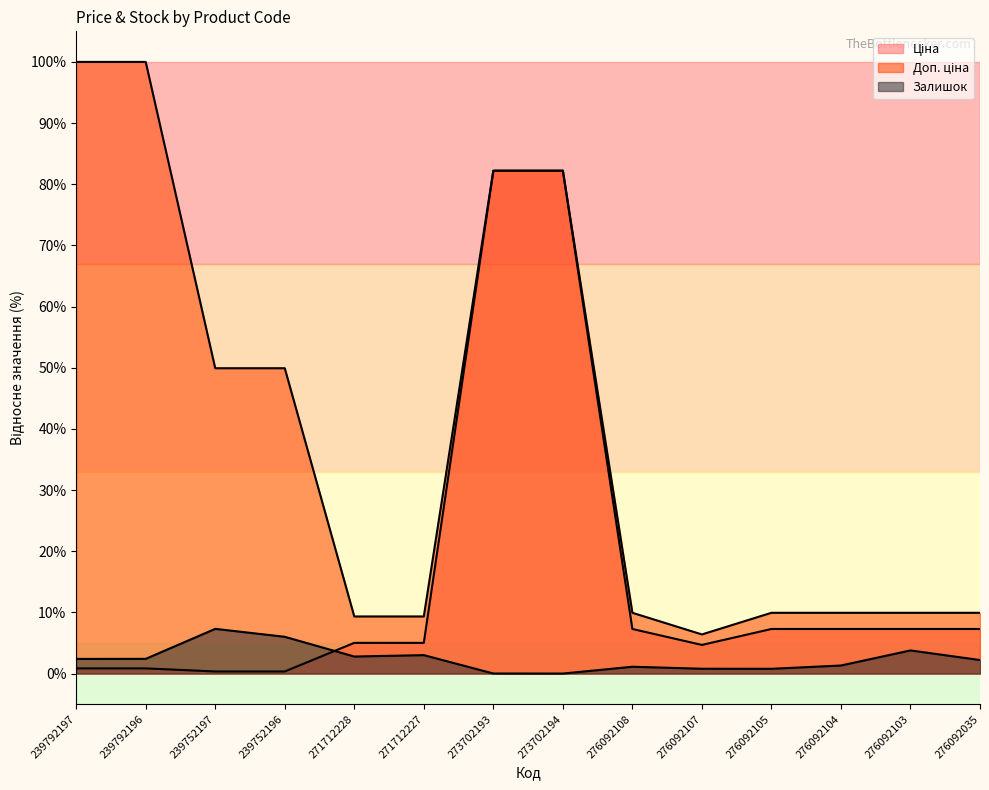

Between which two adjacent categories do Ціна and Залишок first intersect?

239752196 and 271712228